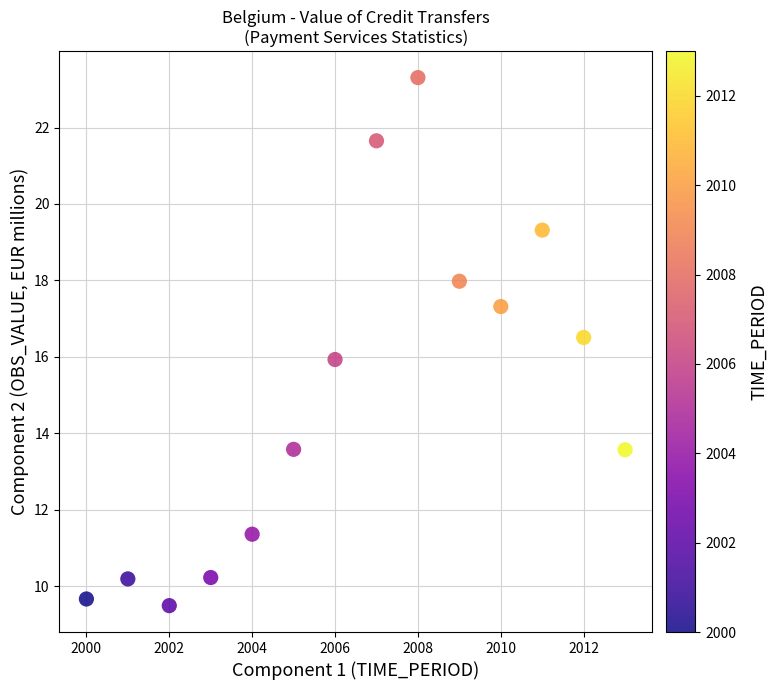

What is the range of X values (max minus min)?

13.0